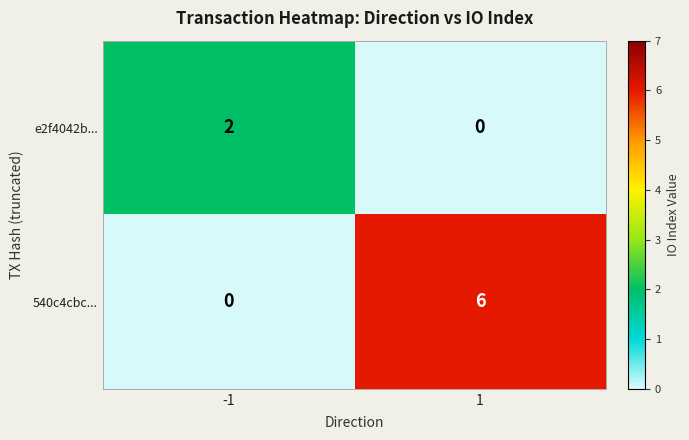

Which series has the largest range (max minus min)?

540c4cbc...